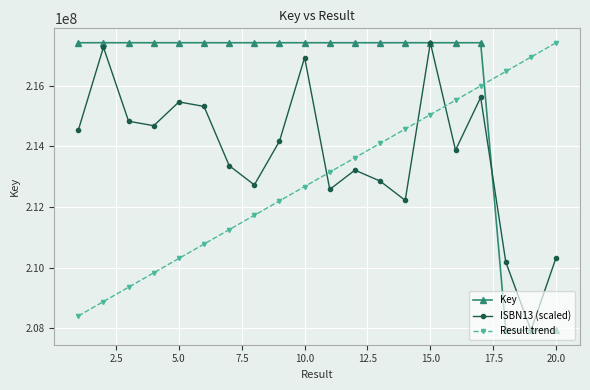

True or false: ISBN13 (scaled) has more than 0 points higher than both neighbors.

True